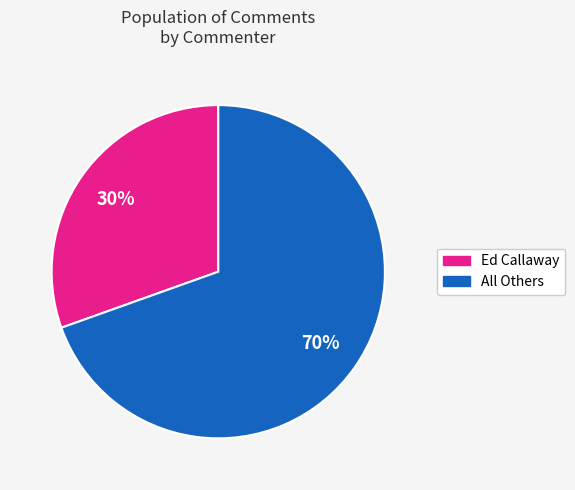

Does any single category account for the majority?

Yes